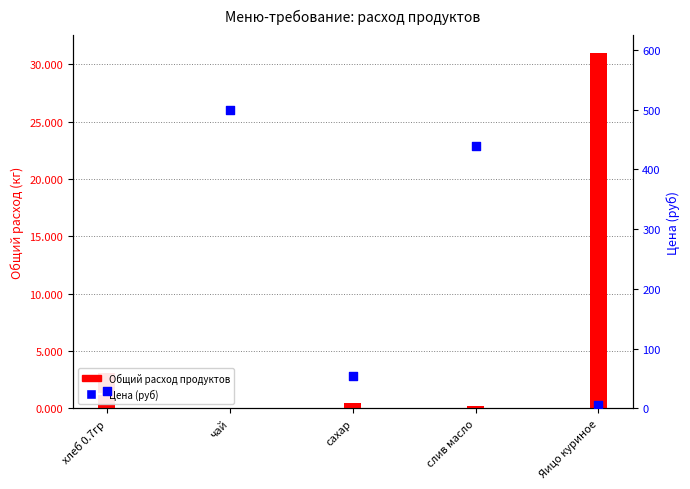

Is the value of Цена at слив масло greater than the value of Общий расход продуктов at хлеб 0.7гр?

Yes